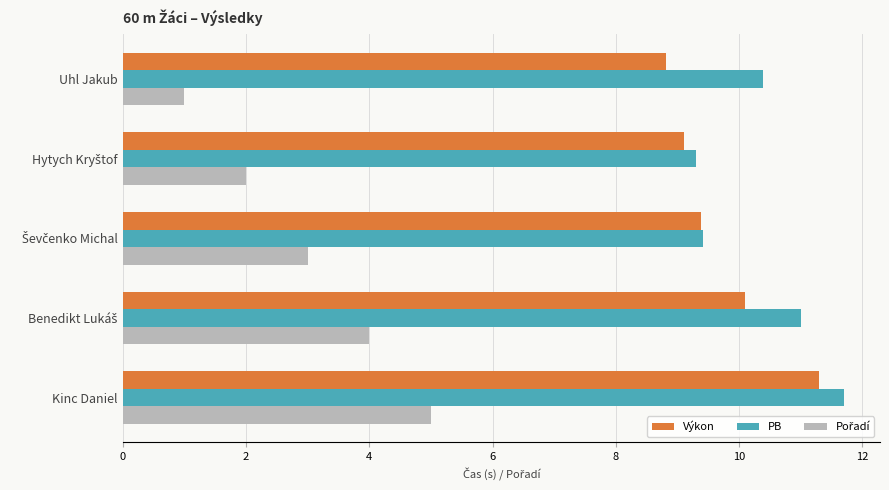

Which series has the largest total across all categories?

PB